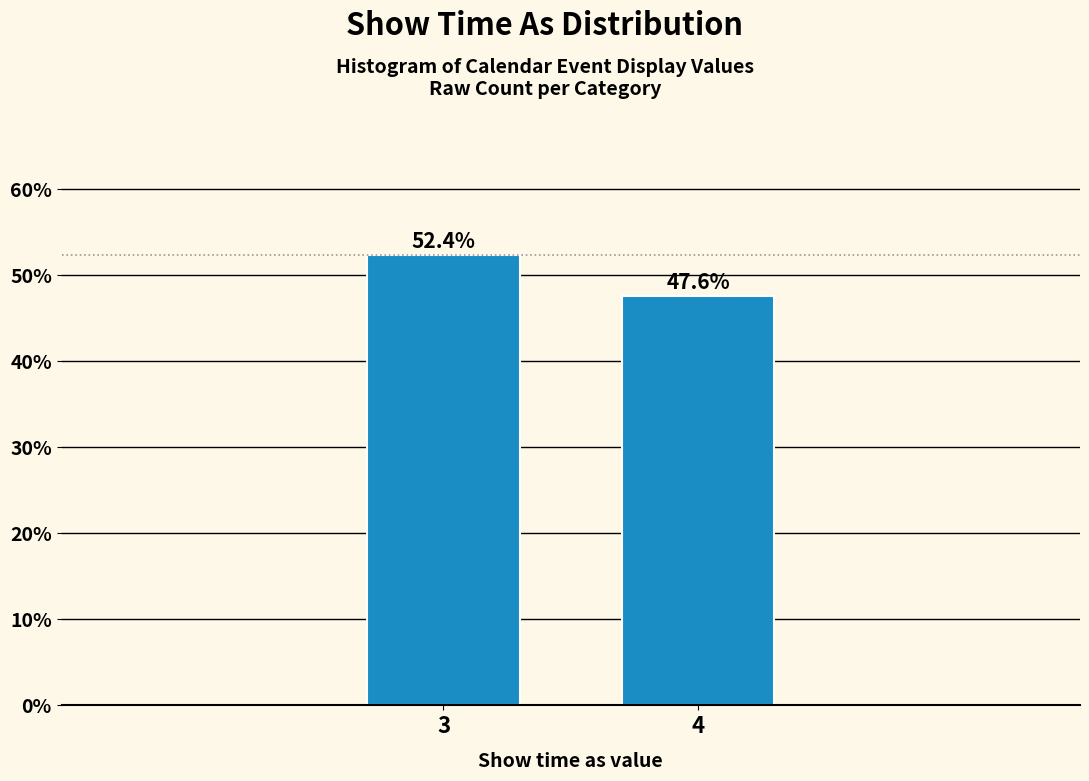

Reading left to right, transcribe all the data shown in this chart.

3=52.4	4=47.6